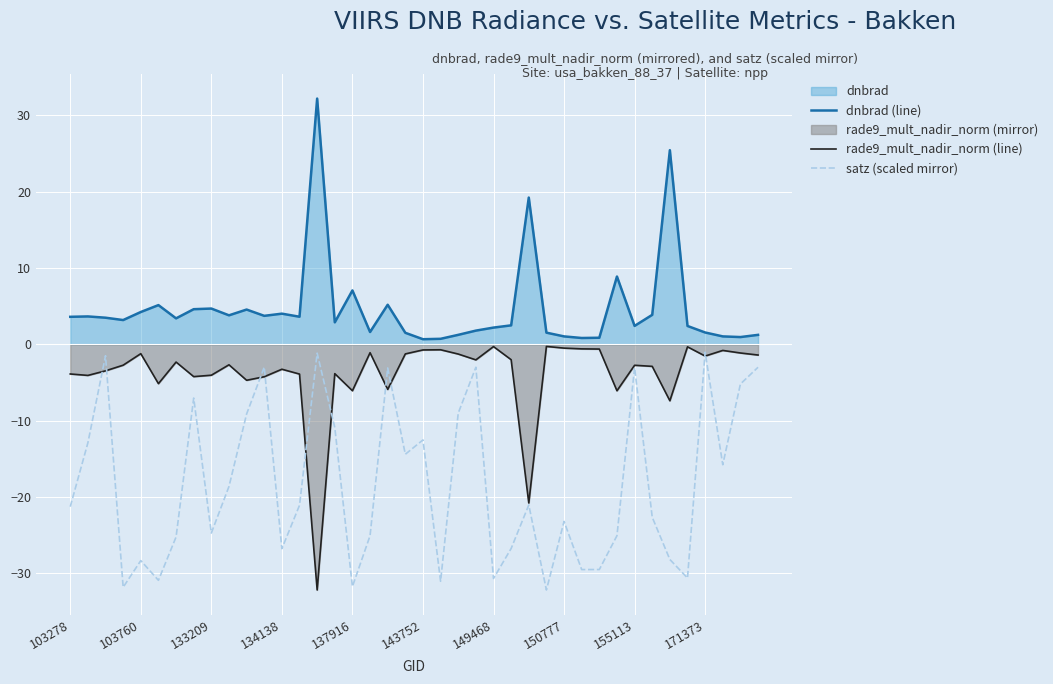

The dnbrad (line) series shows 7.1 at 137916. True or false?

True